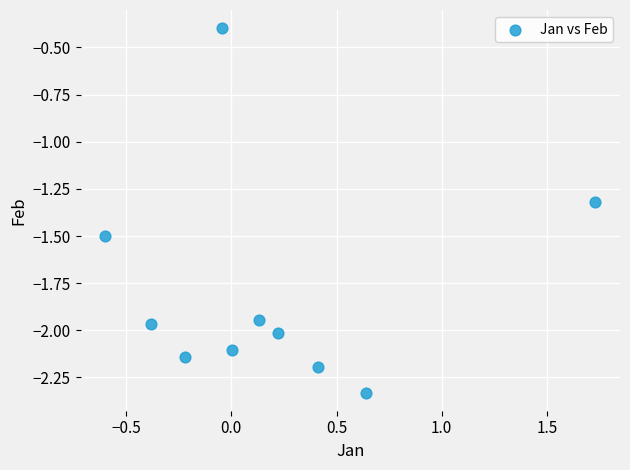

What Y value in the scatter plot is closest to -1?

-1.3